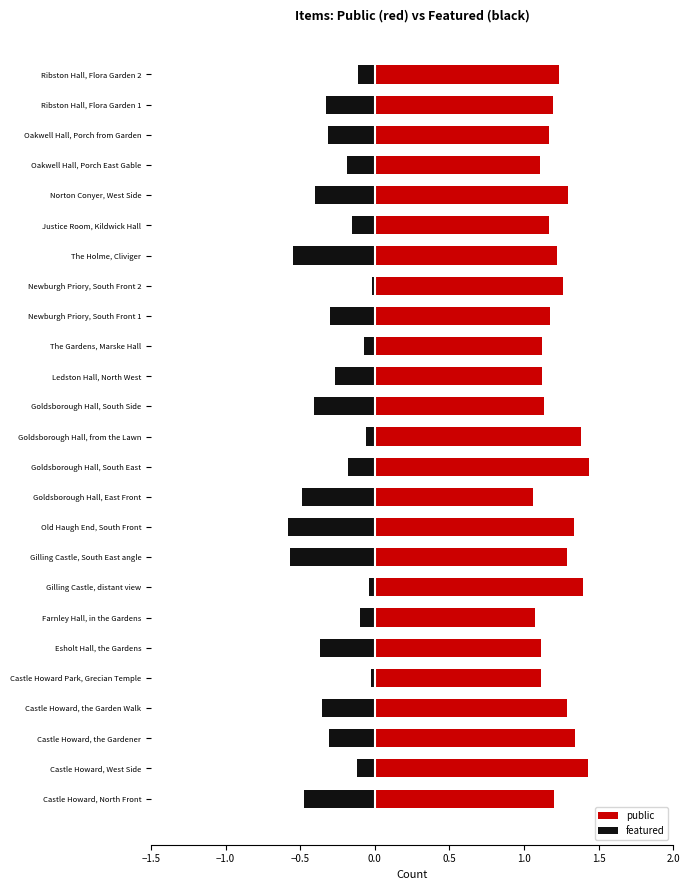

Between Newburgh Priory, South Front 2 and Oakwell Hall, Porch East Gable, which series saw the biggest shift?

featured